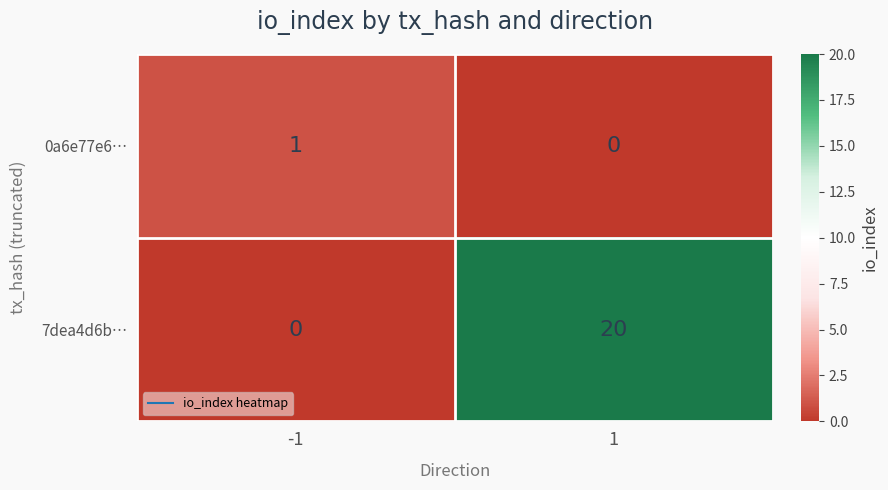

List the series in order of their peak value, lowest first.

0a6e77e6…, 7dea4d6b…